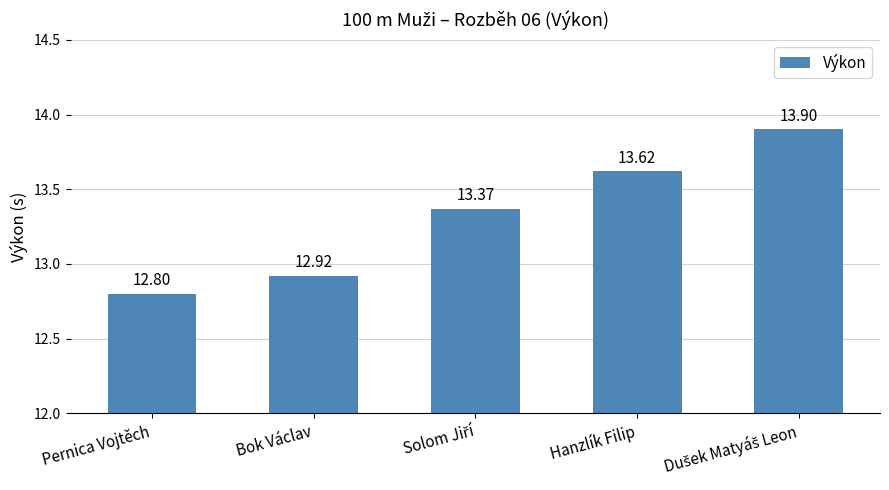

At which category does the chart reach its minimum across all series?

Pernica Vojtěch